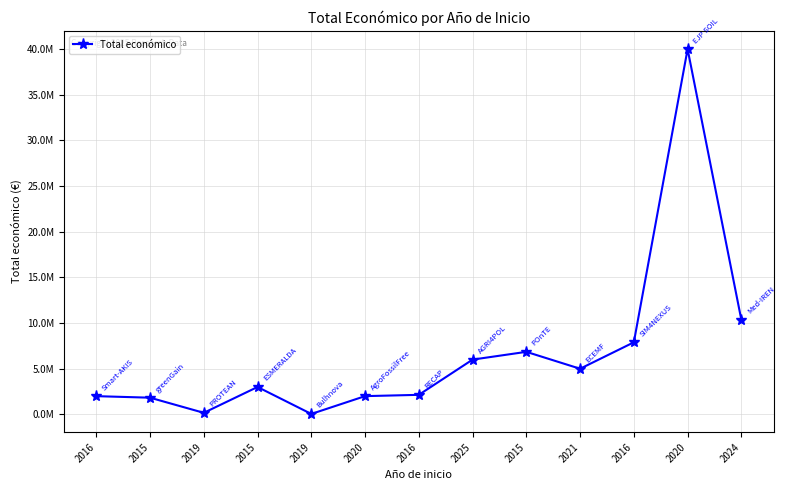

Which has a higher value, 2019 or 2016?

2016